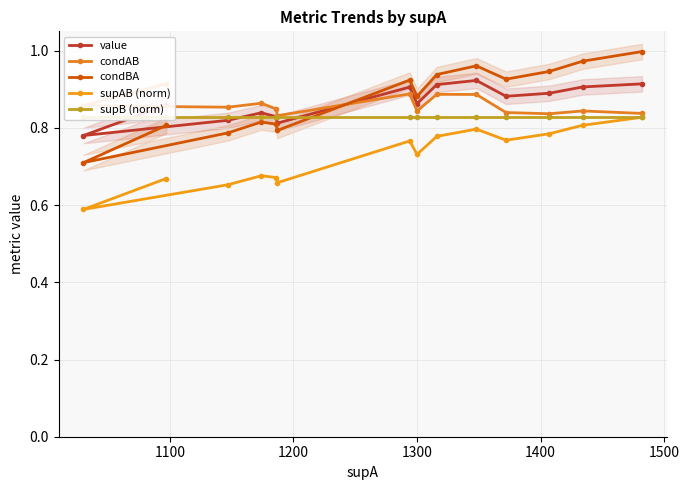

Does the chart have visible grid lines?

Yes